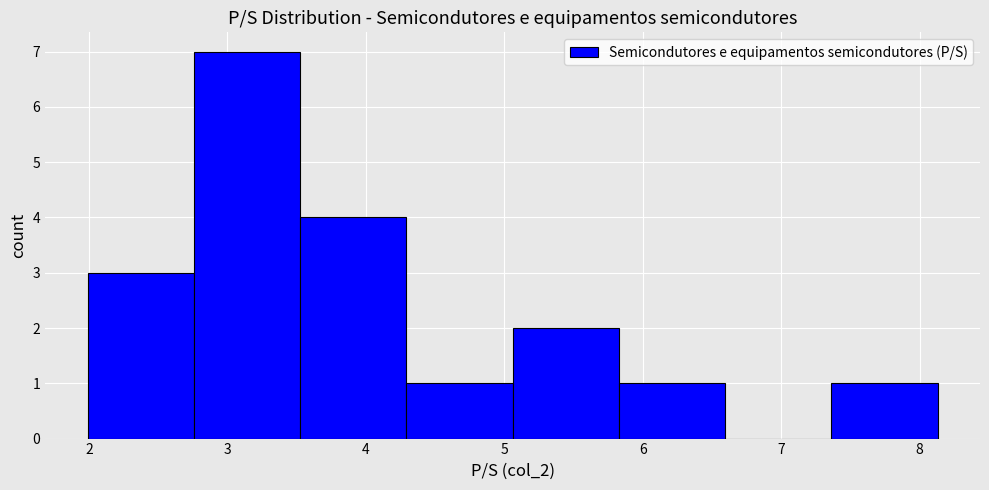

Reading left to right, transcribe this chart: for each bar, give the range it covers on the x-axis and its height. Neither the bar edges nor the heights are printed on the chart, so give them approximately, as read against the axes.

2.0 to 2.8: 3
2.8 to 3.5: 7
3.5 to 4.3: 4
4.3 to 5.1: 1
5.1 to 5.8: 2
5.8 to 6.6: 1
6.6 to 7.4: 0
7.4 to 8.1: 1